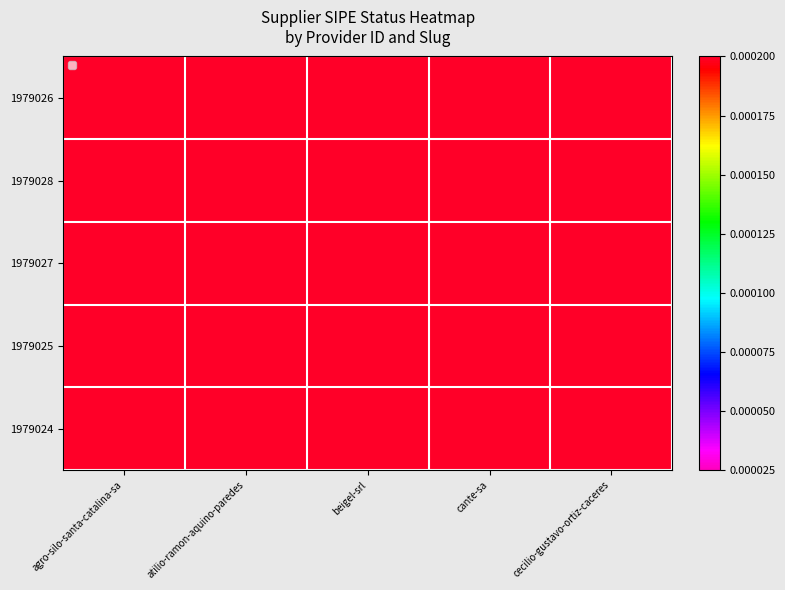

At how many categories does at least one series exceed 1?

5